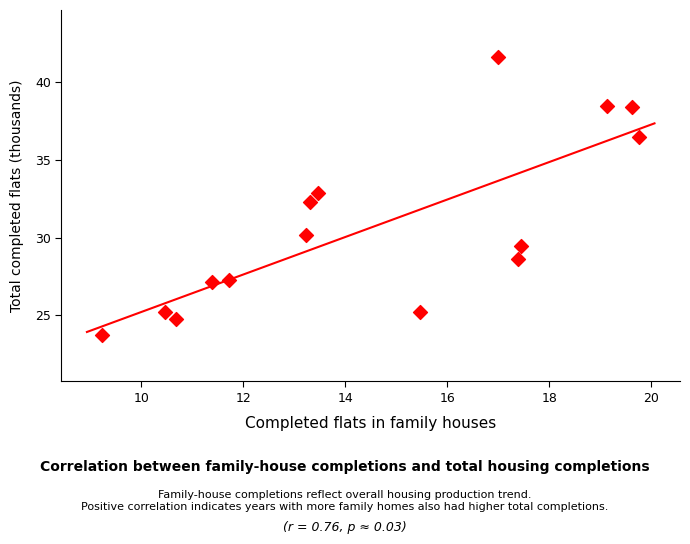

What Y value in the scatter plot is closest to 32?

32.3